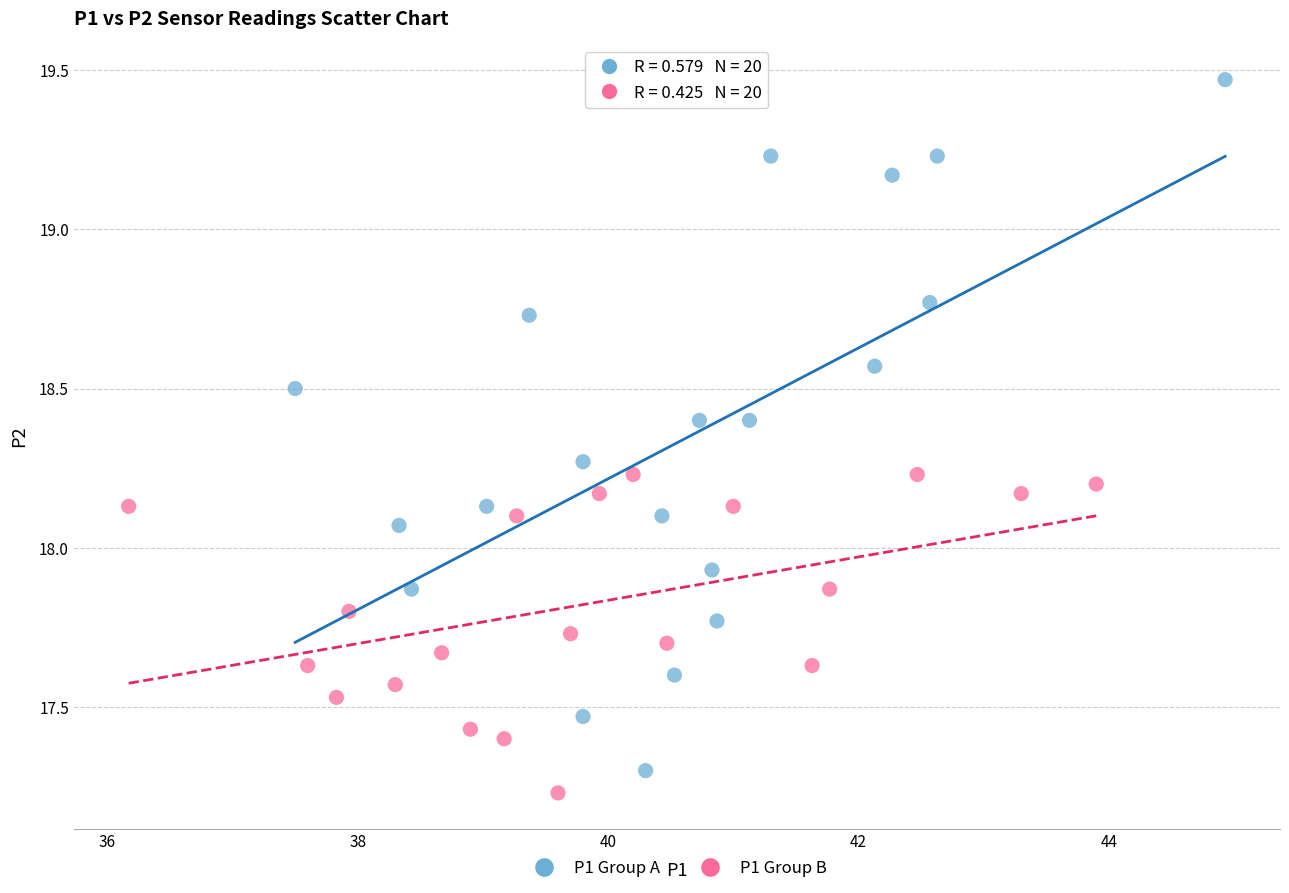

Which series reaches the minimum Y coordinate?

P1 Group B